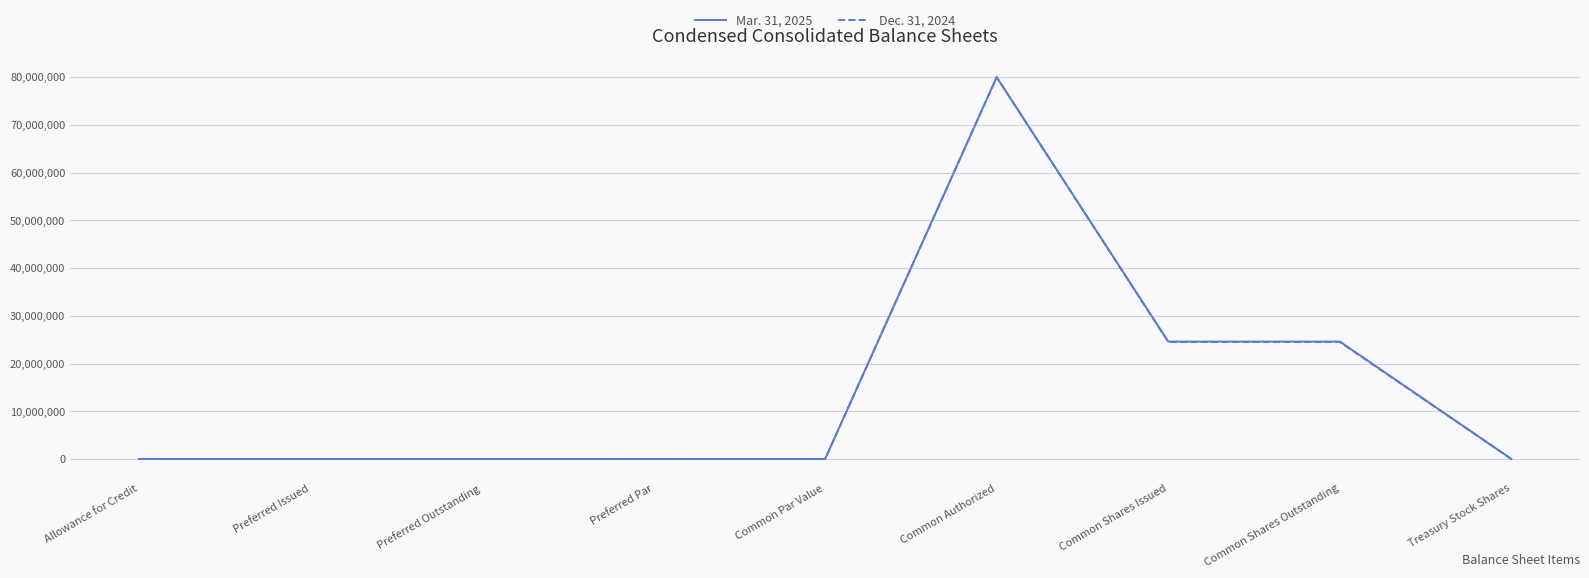

At Common Shares Issued, list the series in order from smallest to largest.

Dec. 31, 2024, Mar. 31, 2025